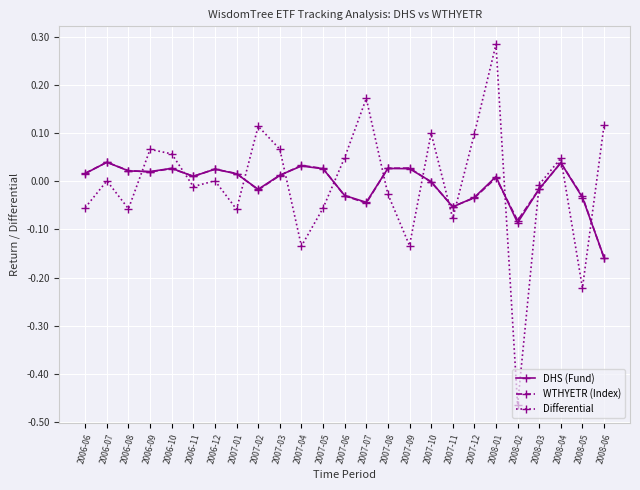

Count the number of data series in this chart.

3